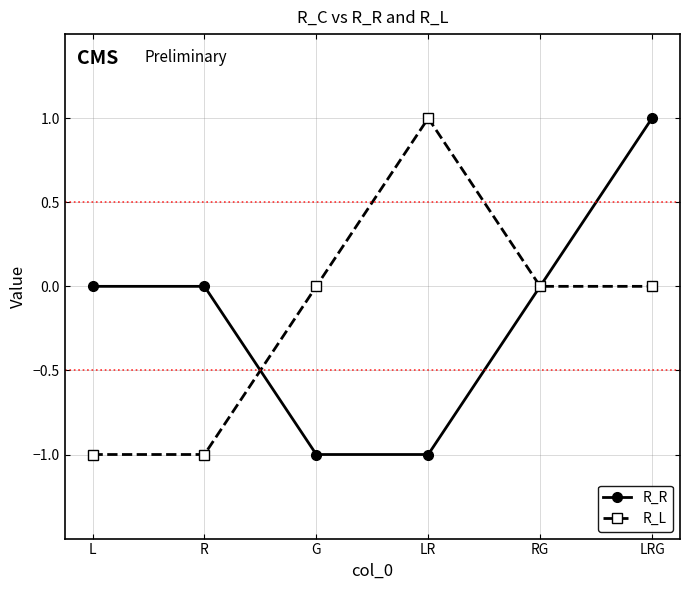

What is the sum of the R_R values at LR and L?

-1